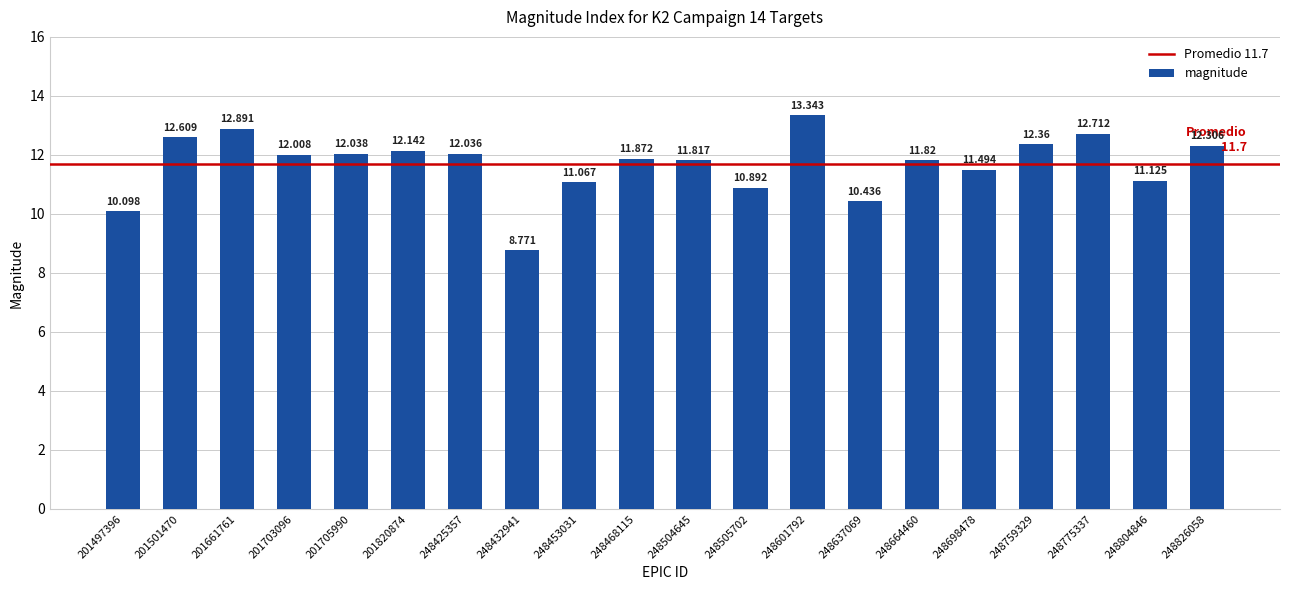

What value does the data have at 248664460?

11.8